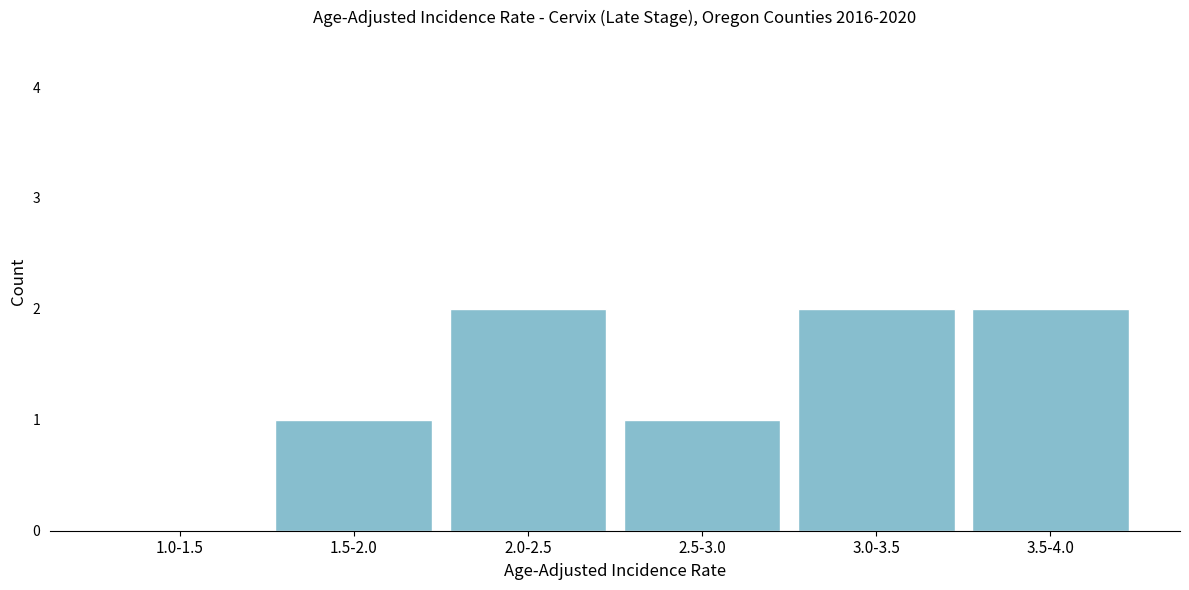

Reading left to right, extract all data points from this chart.

1.0-1.5=0	1.5-2.0=1	2.0-2.5=2	2.5-3.0=1	3.0-3.5=2	3.5-4.0=2